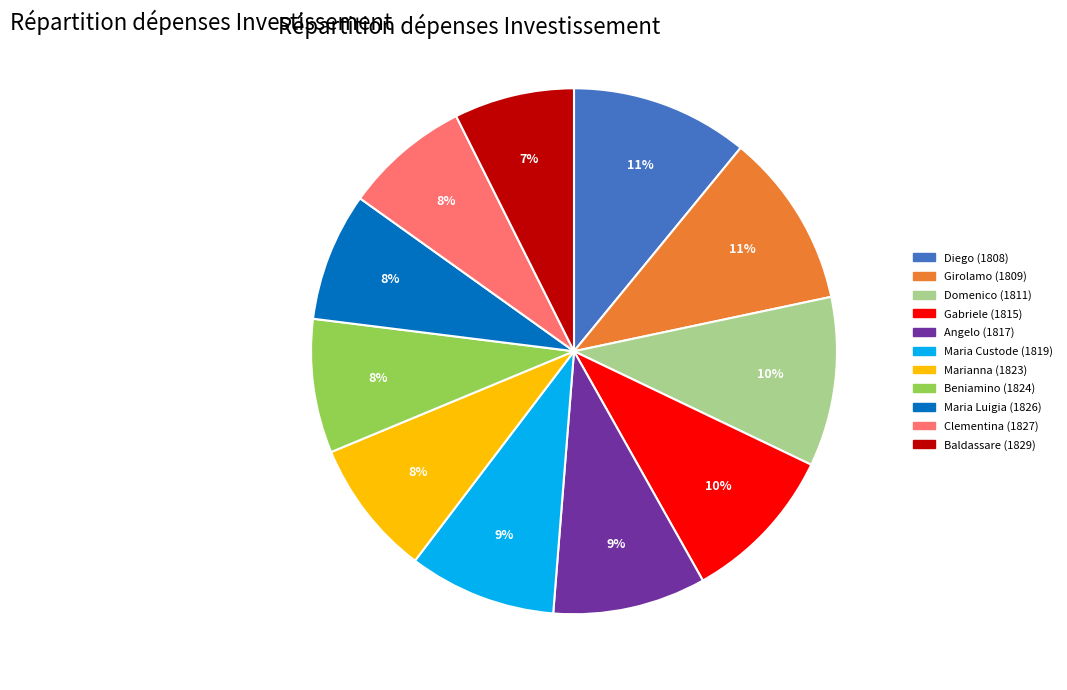

Is there any slice that represents more than half of the pie?

No